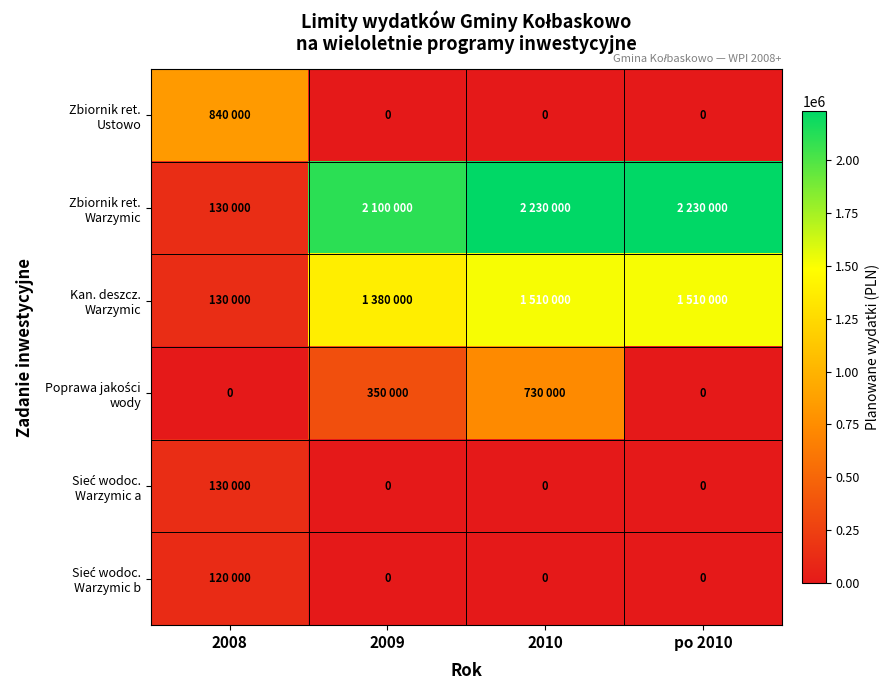

At which label is Zbiornik ret. Ustowo closest to 420000?

2008